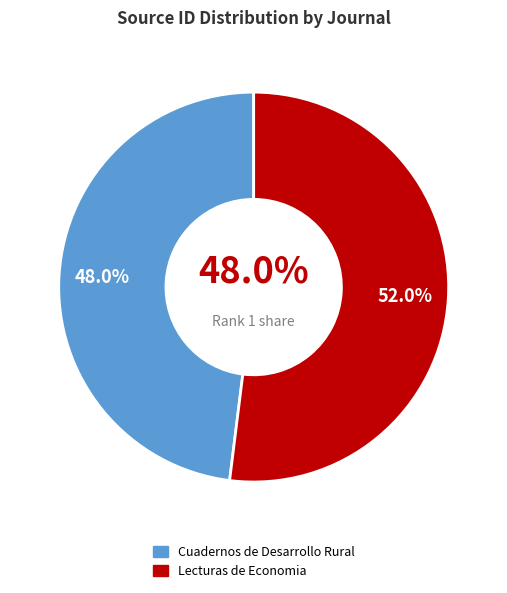

Does Cuadernos de Desarrollo Rural represent more than half of the total?

No